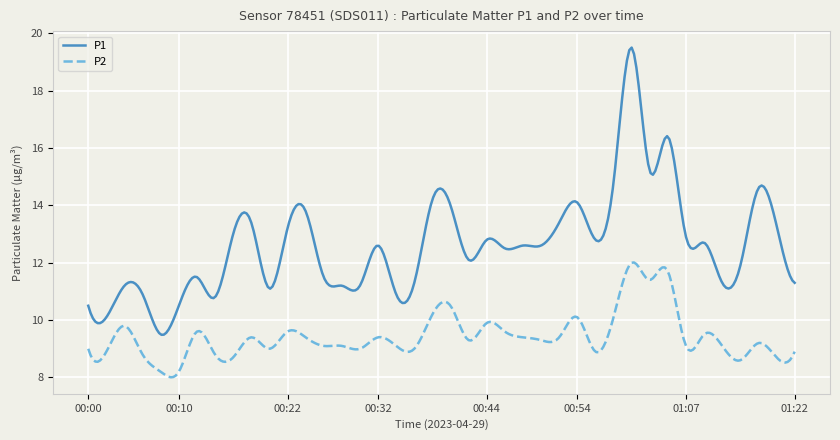

True or false: P2 and P1 intersect in this chart.

False